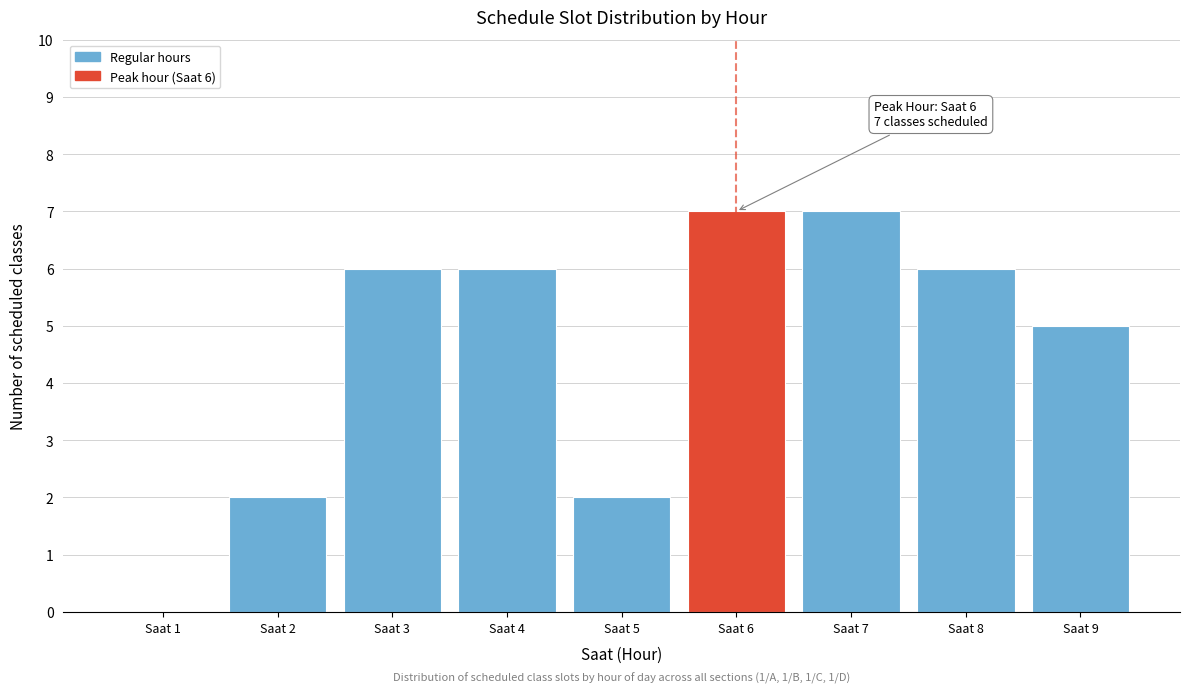

Reading left to right, list all the values displayed in this chart.

Saat 1=0	Saat 2=2	Saat 3=6	Saat 4=6	Saat 5=2	Saat 6=7	Saat 7=7	Saat 8=6	Saat 9=5